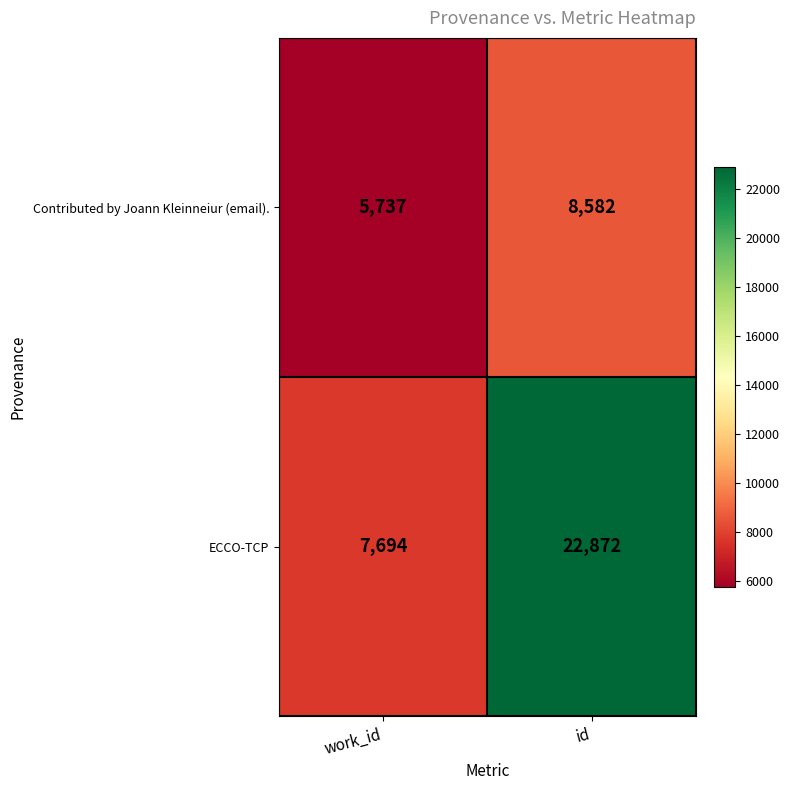

Reading left to right, what are all the values shown in this chart?

Contributed by Joann Kleinneiur (email).: 5737	8582
ECCO-TCP: 7694	22872